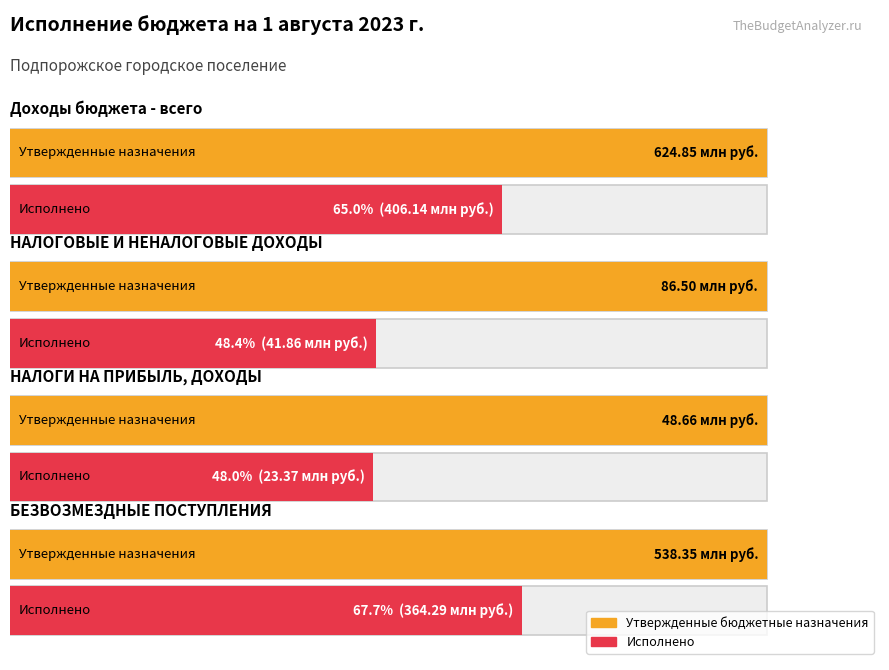

How many groups of bars are there?

4